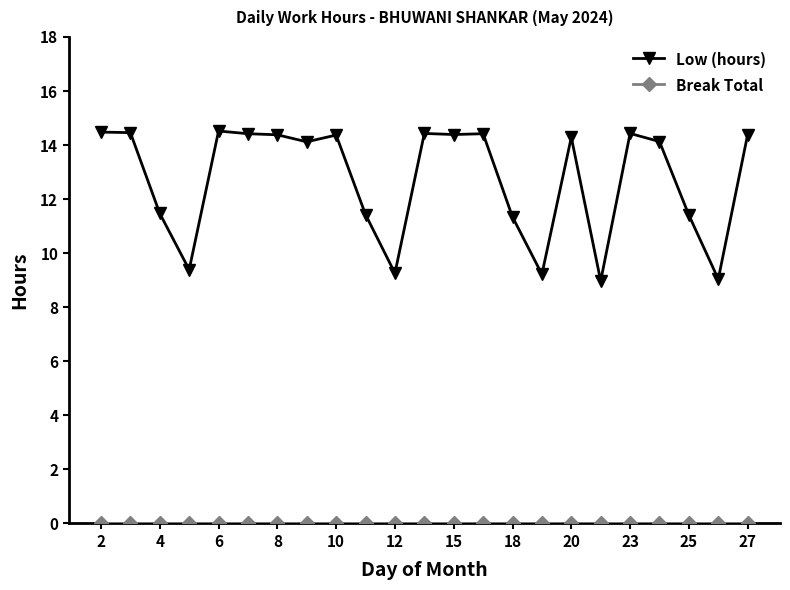

What is the value of the Low (hours) point at the 19th from the left?

14.4